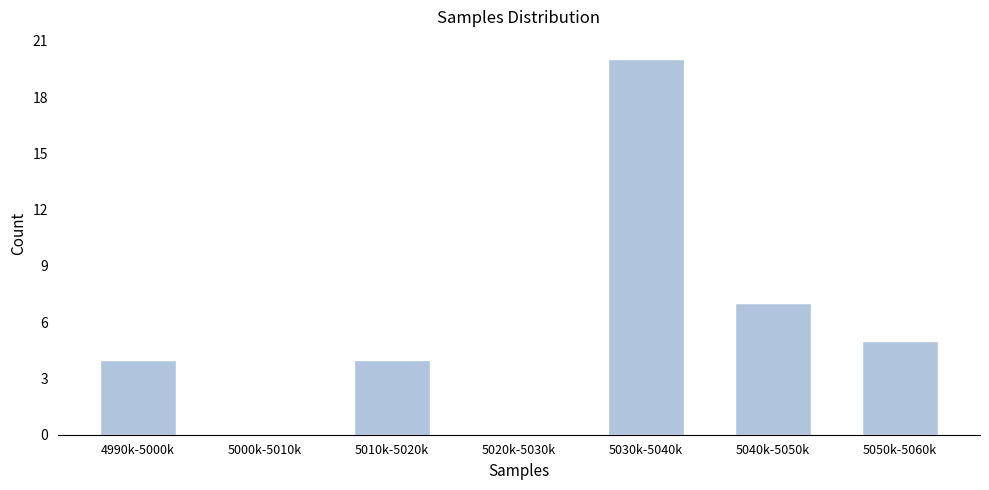

Reading right to left, list all the values displayed in this chart.

5050k-5060k=5	5040k-5050k=7	5030k-5040k=20	5020k-5030k=0	5010k-5020k=4	5000k-5010k=0	4990k-5000k=4